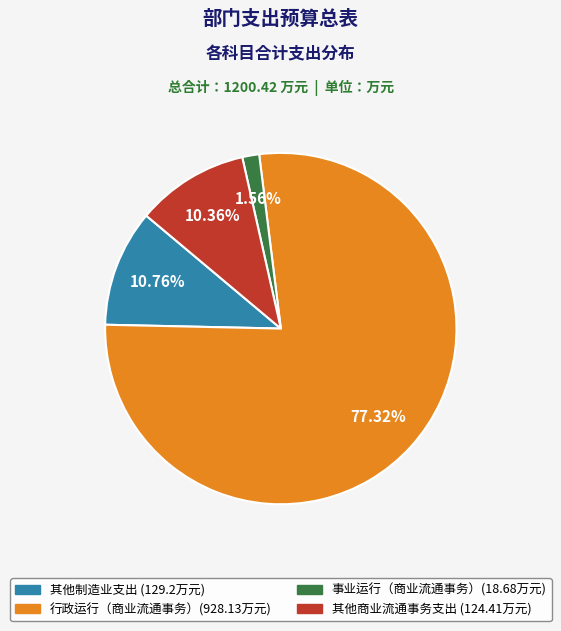

To the nearest percent, what percentage of the pie is 事业运行（商业流通事务）?

2%